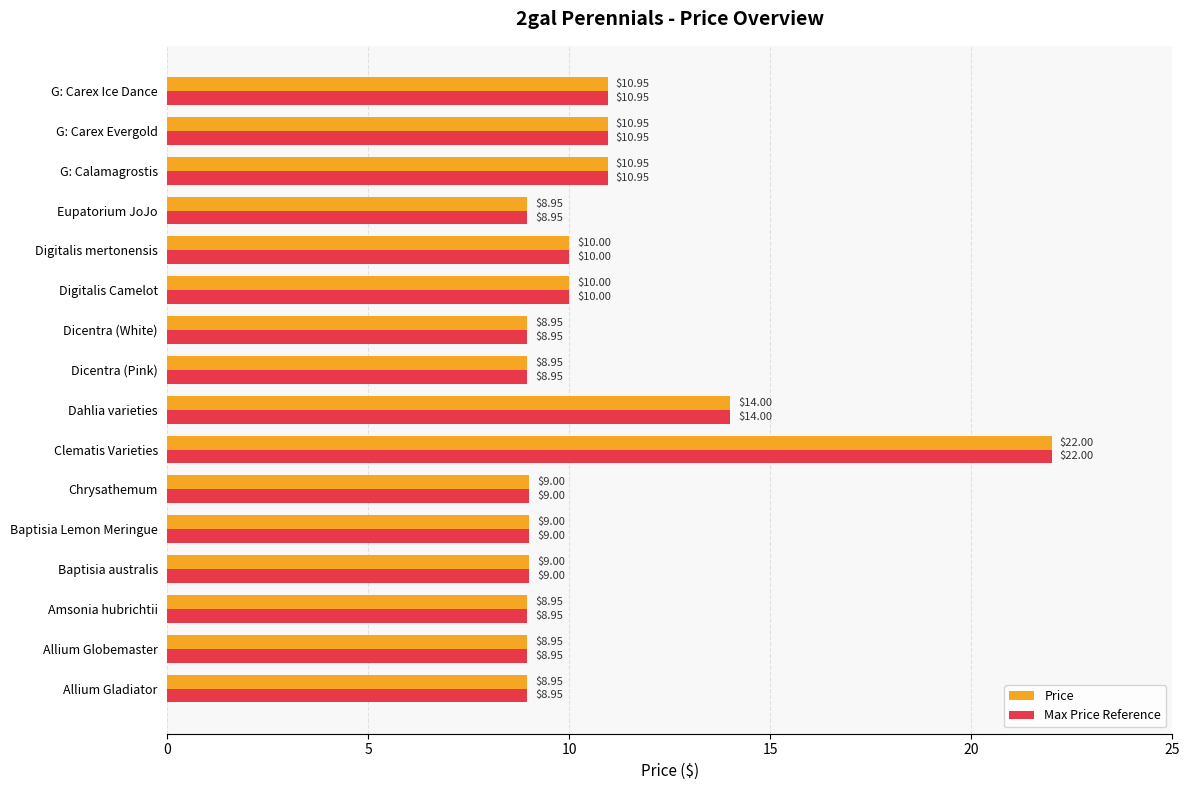

Which category has the highest value across all series?

Clematis Varieties